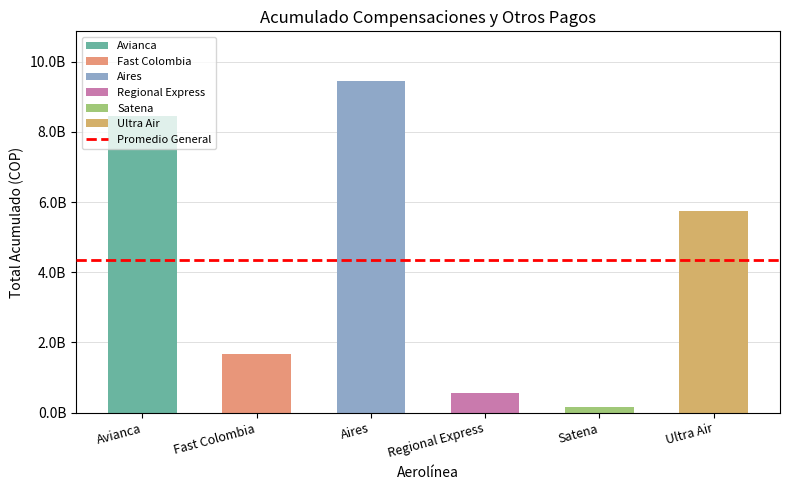

What is the value of the 6th bar from the left?

5753799476